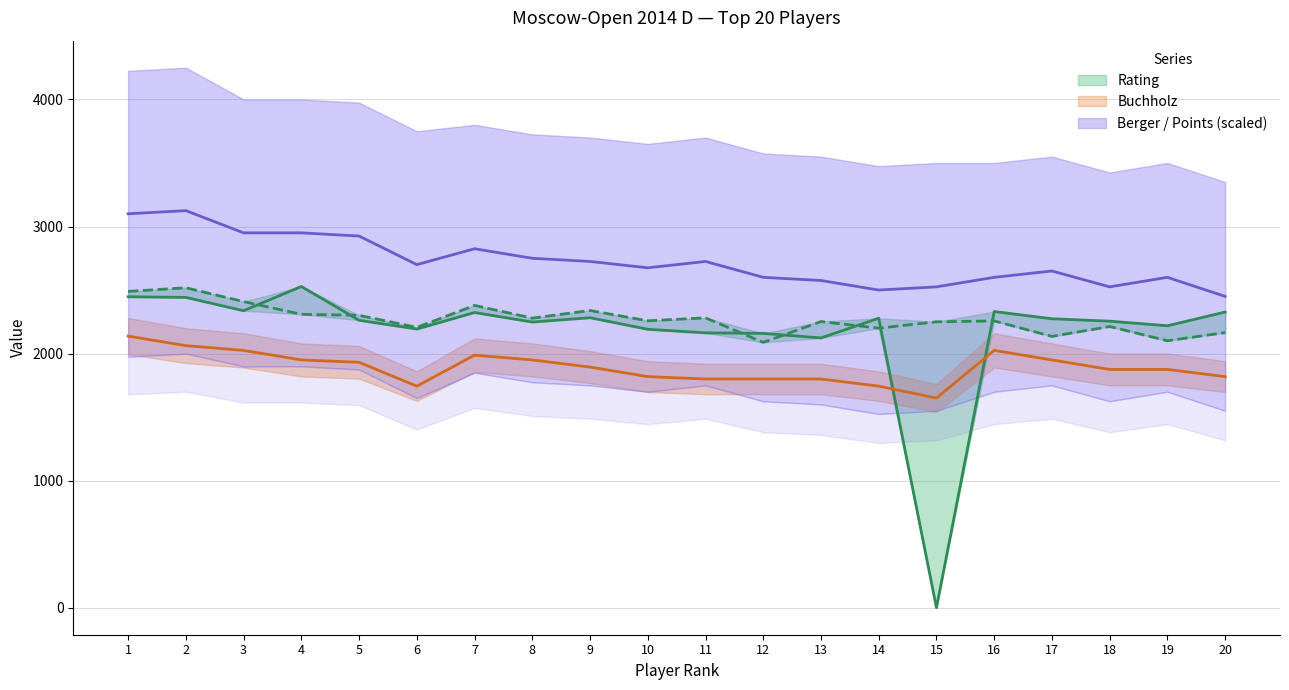

The value of Rp at 2 is 2518.0. True or false?

True